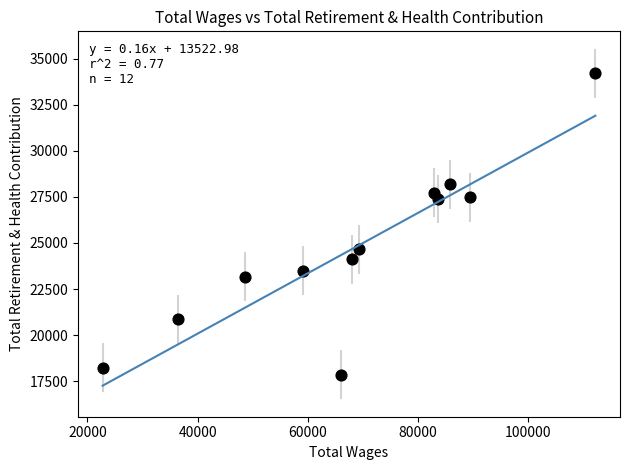

What is the average Y value?

24778